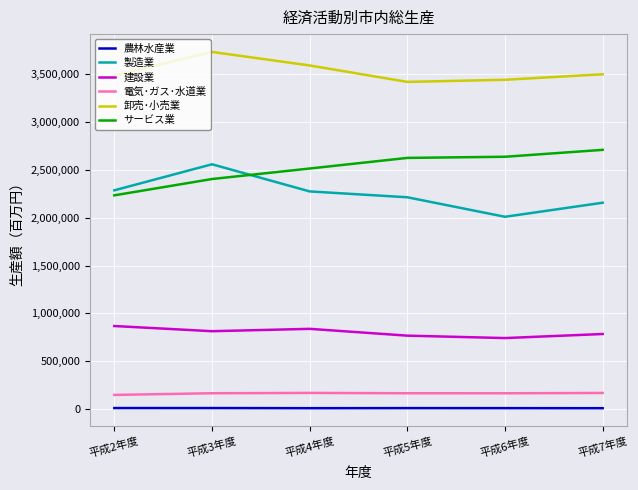

At which label does 卸売･小売業 first exceed 3501895?

平成3年度